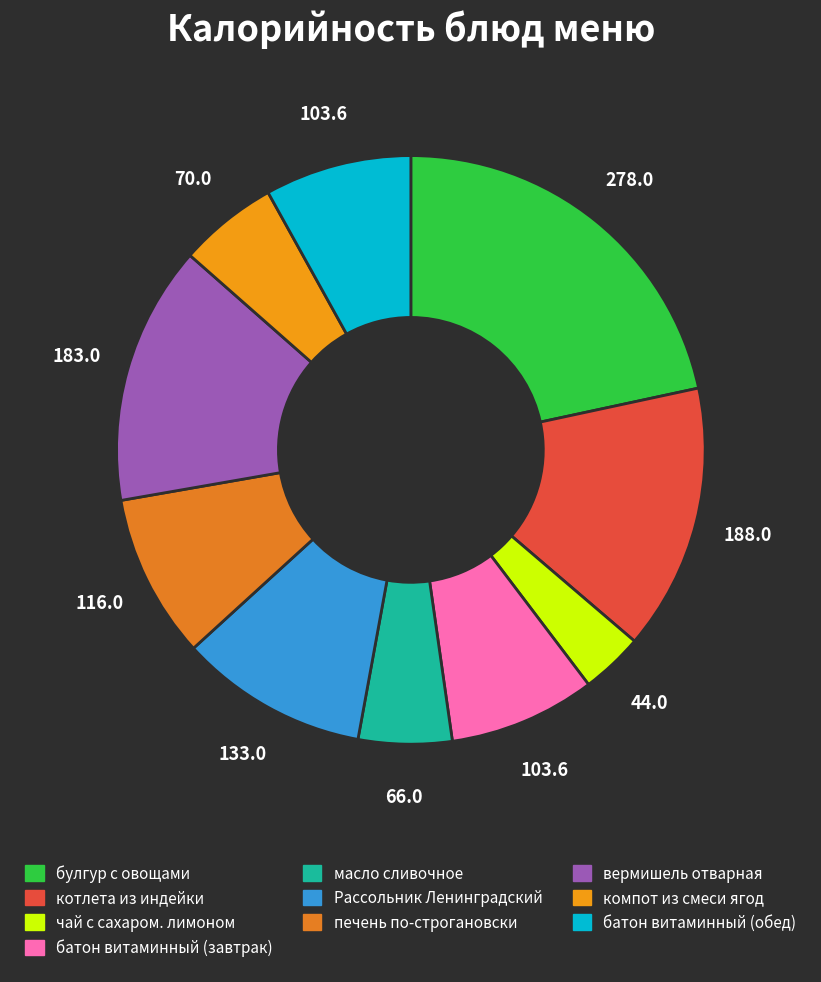

How many slices are in this pie chart?

10